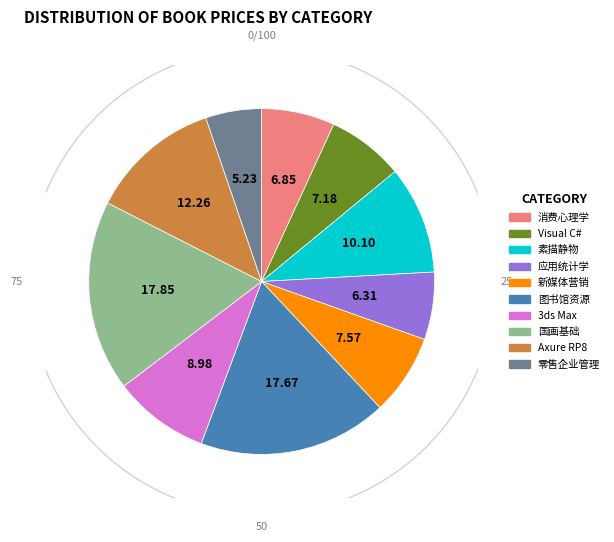

Does any single category account for the majority?

No